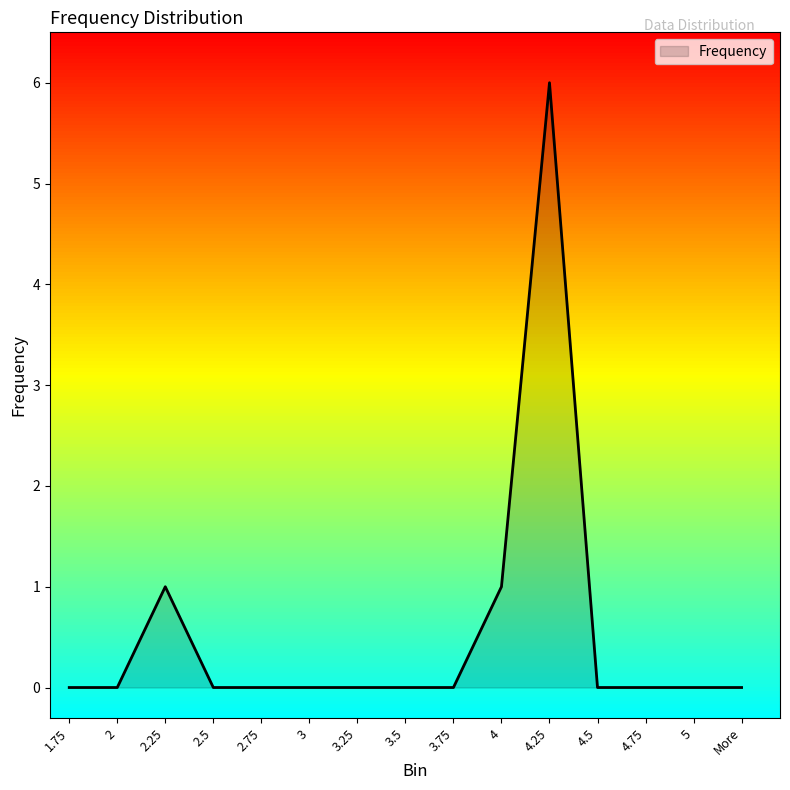

What position from the left is 3?

6